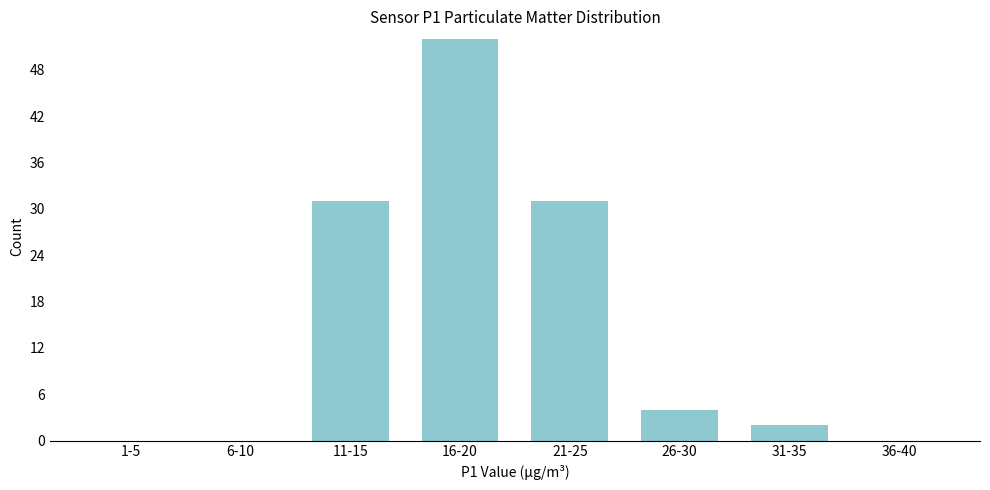

Reading left to right, what are all the values shown in this chart?

1-5=0	6-10=0	11-15=31	16-20=52	21-25=31	26-30=4	31-35=2	36-40=0